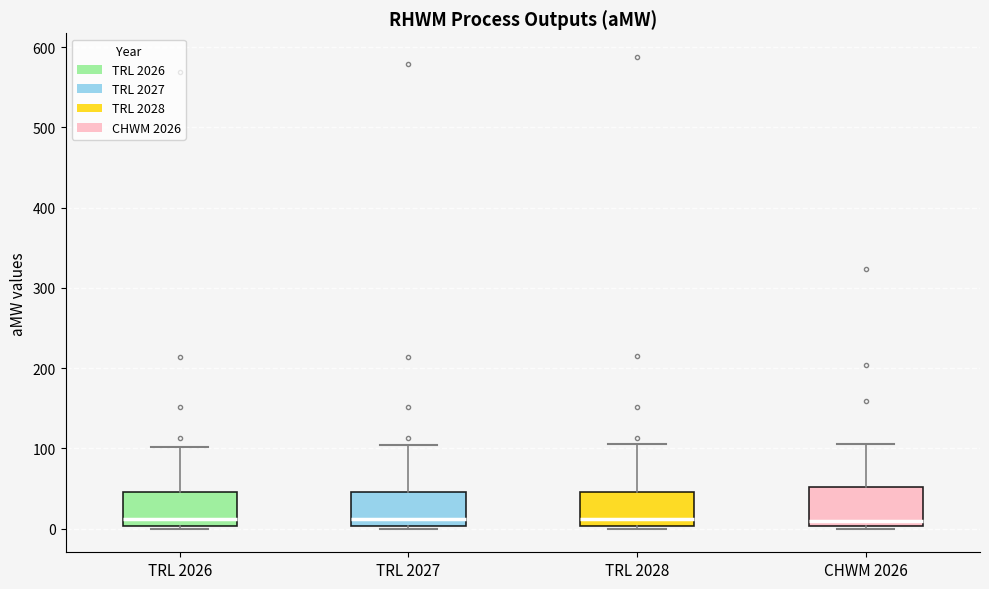

Reading left to right, read every box against the y-axis: the position of its median line, the range the box covers, and the ends of its whiskers. The values are not printed on the chart, so give them approximately, as read against the axis.

TRL 2026: median 10, box 0 to 50, whiskers 0 (just below the box's lower edge) to 100
TRL 2027: median 10, box 0 to 50, whiskers 0 (just below the box's lower edge) to 100
TRL 2028: median 10, box 0 to 50, whiskers 0 (just below the box's lower edge) to 110
CHWM 2026: median 10, box 0 to 50, whiskers 0 (just below the box's lower edge) to 110